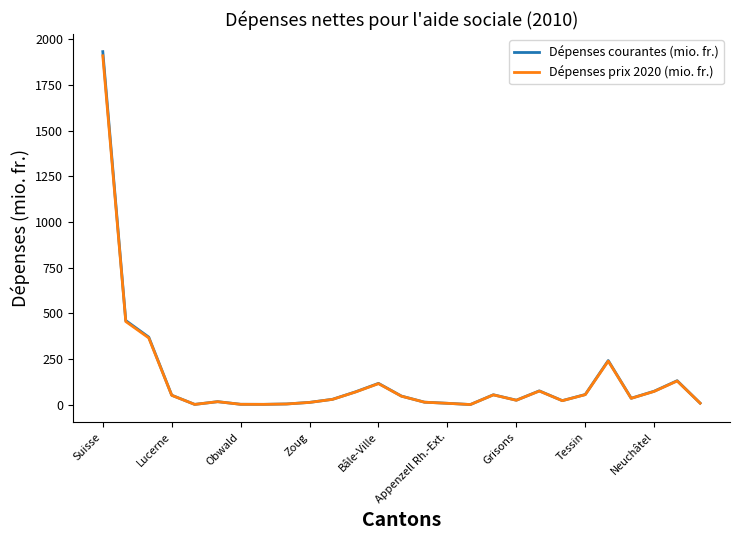

At which label does Dépenses courantes (mio. fr.) reach its peak?

Suisse